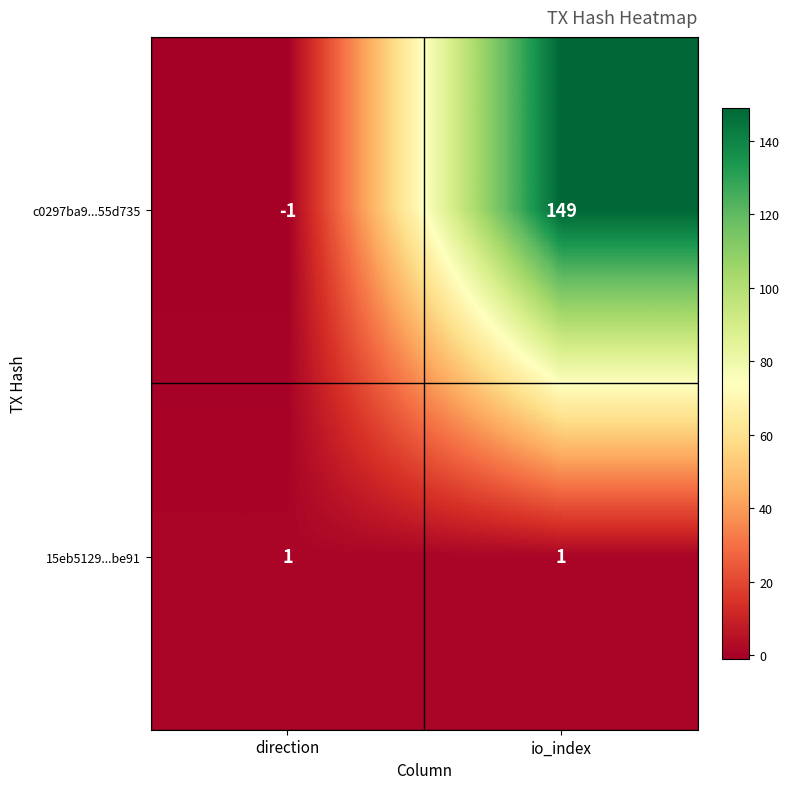

Reading left to right, transcribe all the data shown in this chart.

c0297ba9...55d735: -1	149
15eb5129...be91: 1	1